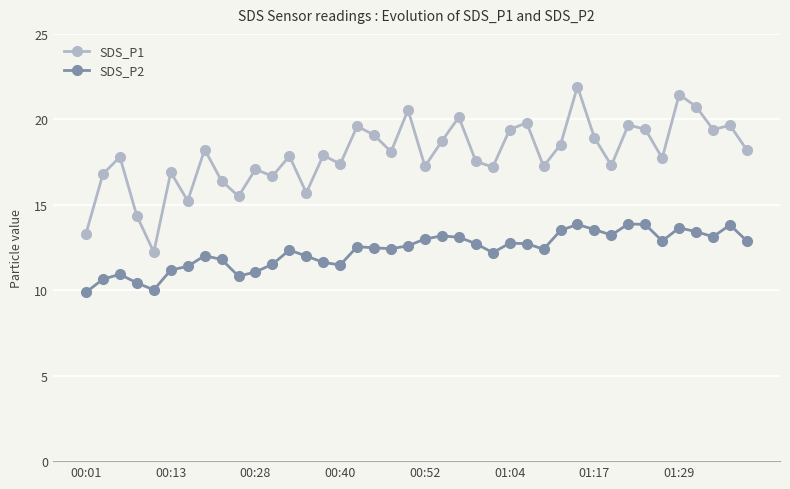

Which series has the widest spread of values?

SDS_P1